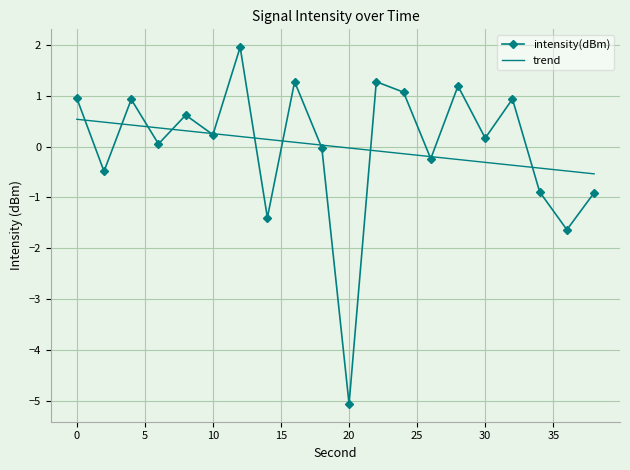

Which series has the widest spread of values?

intensity(dBm)